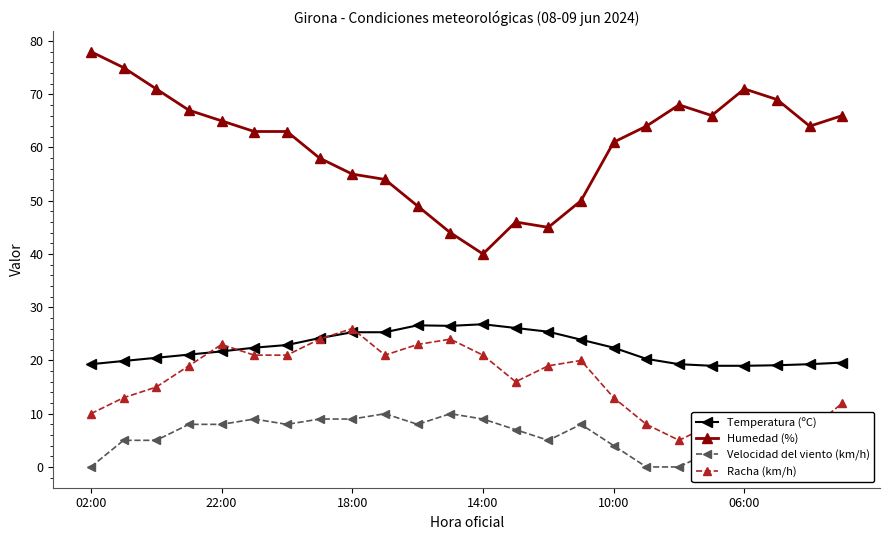

The value of Humedad (%) at 14:00 is 40.0. True or false?

True